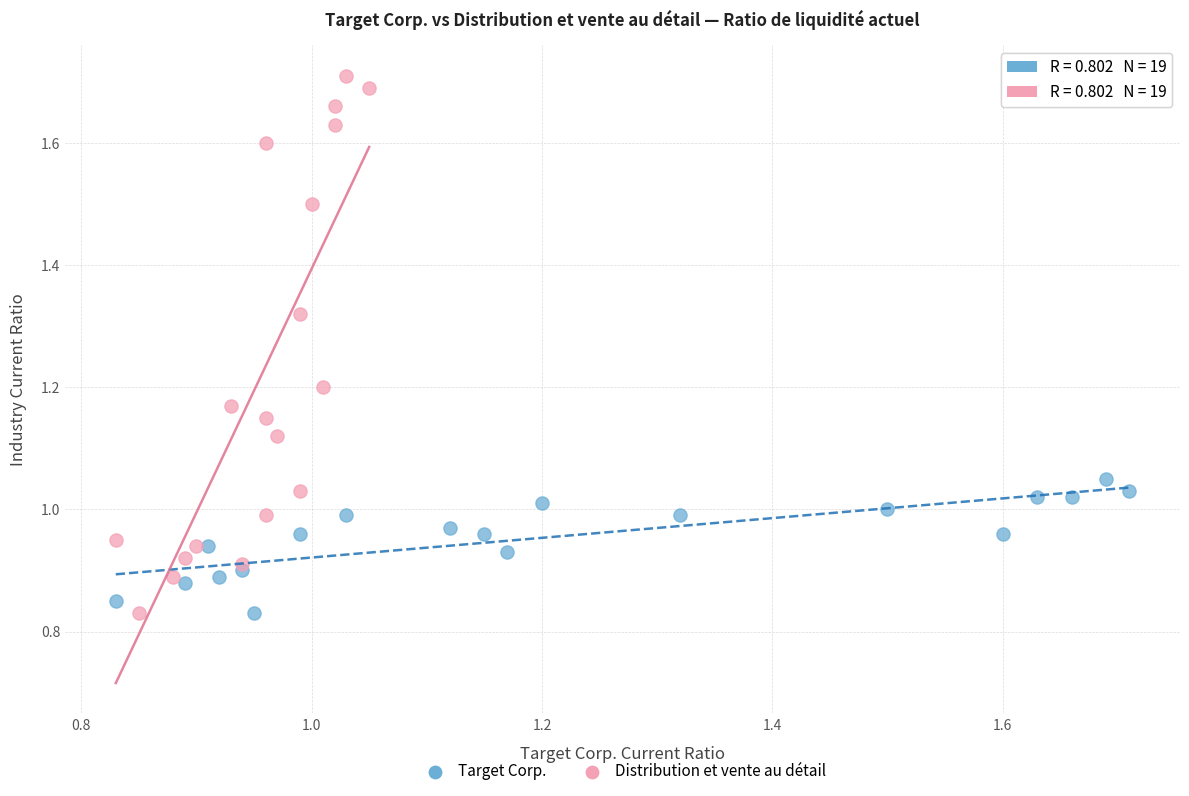

Which series reaches the maximum Y coordinate?

Distribution et vente au détail